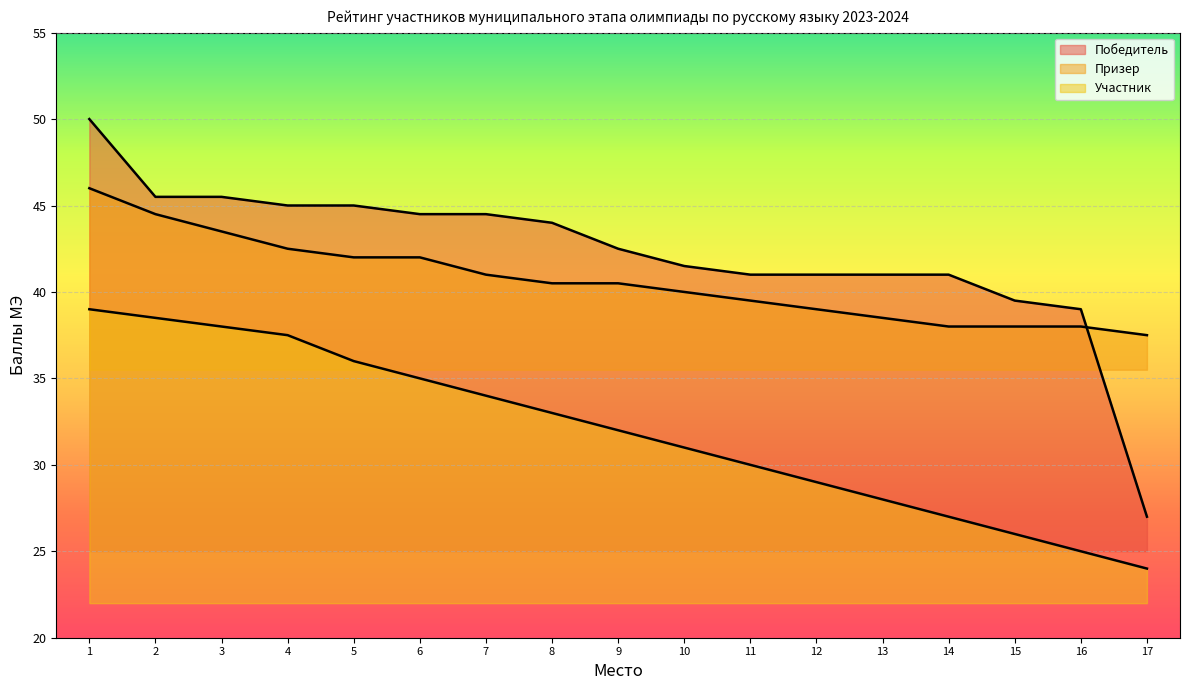

What is the sum of all Участник values?

543.0